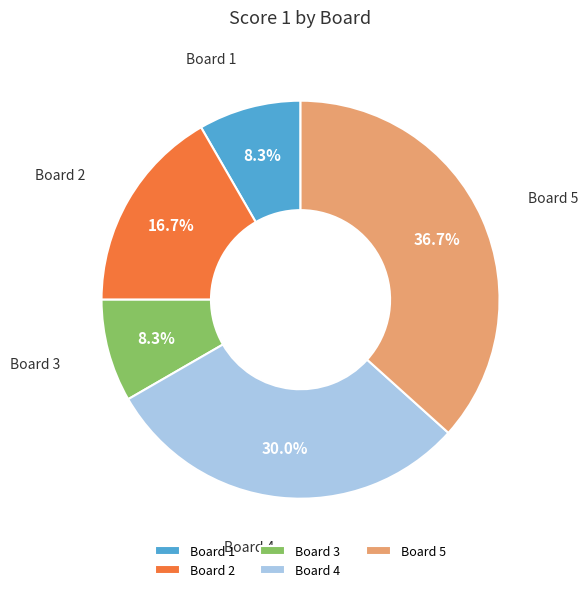

To the nearest percent, what percentage of the pie is Board 5?

37%